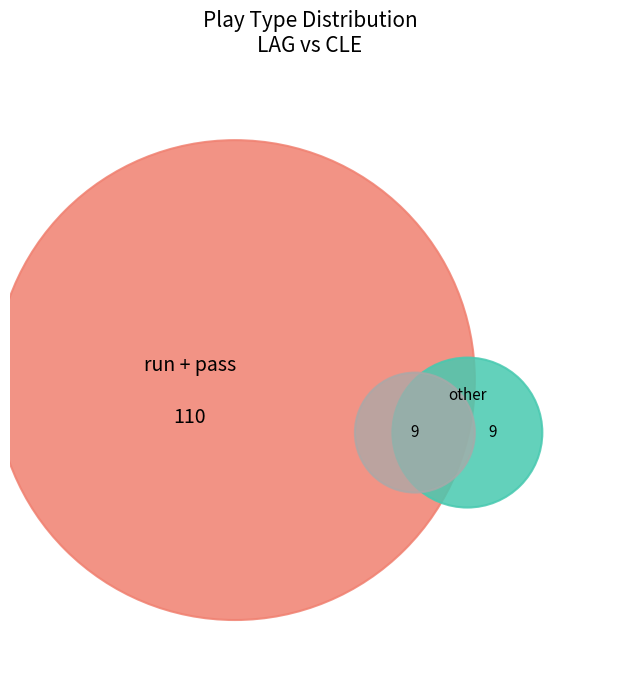

Which category has the smallest portion of the pie?

other